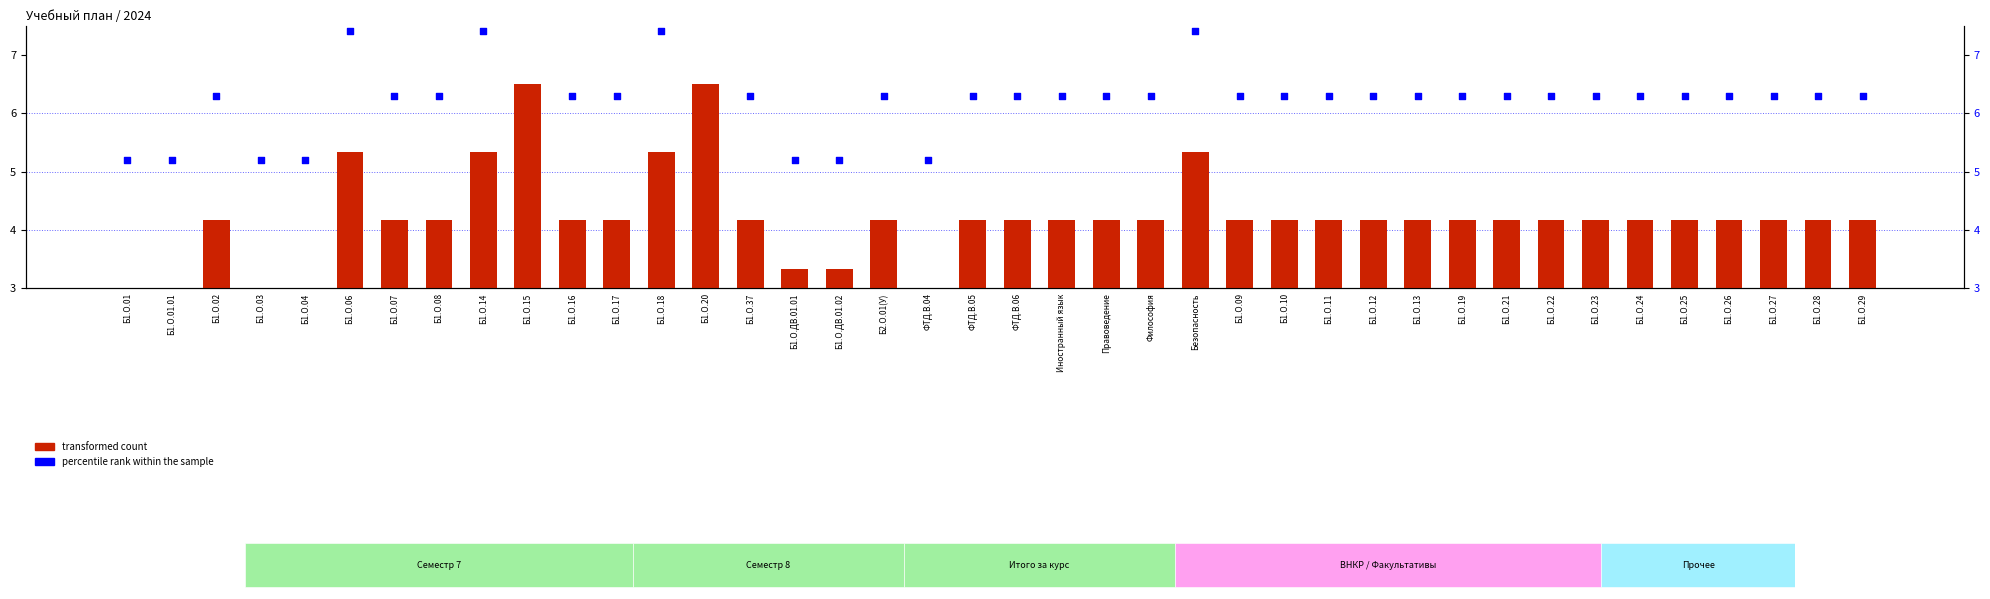

Which series contains the highest Y value?

percentile rank within the sample